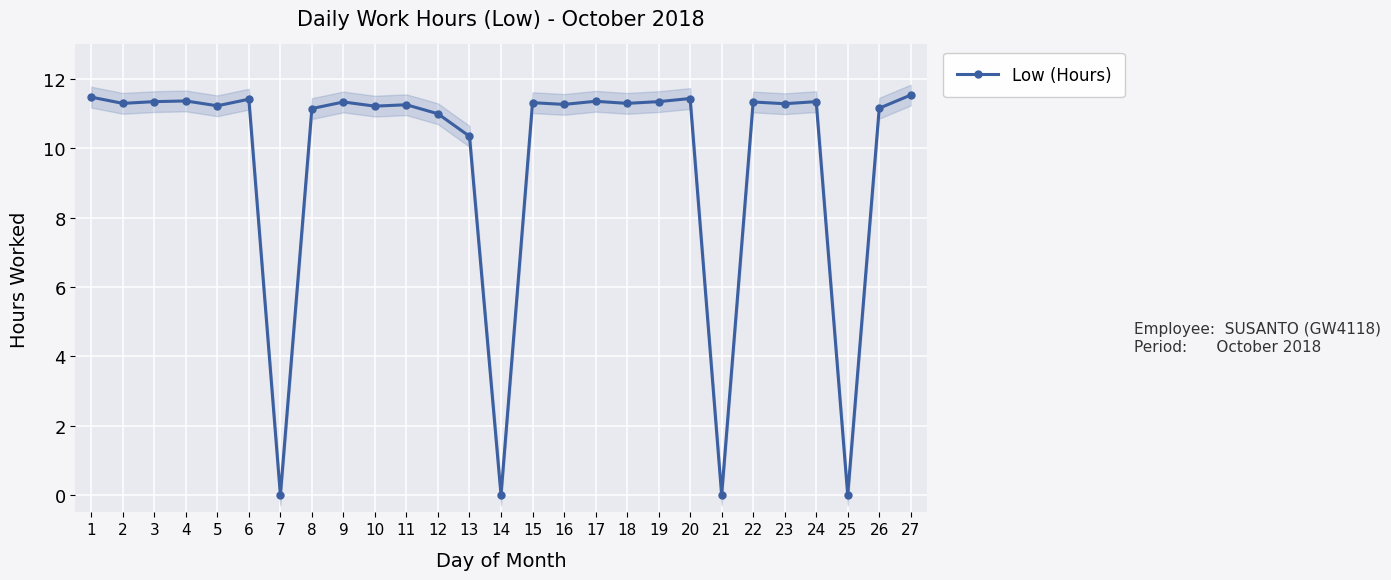

What is the value of the 9th point from the left?

11.3